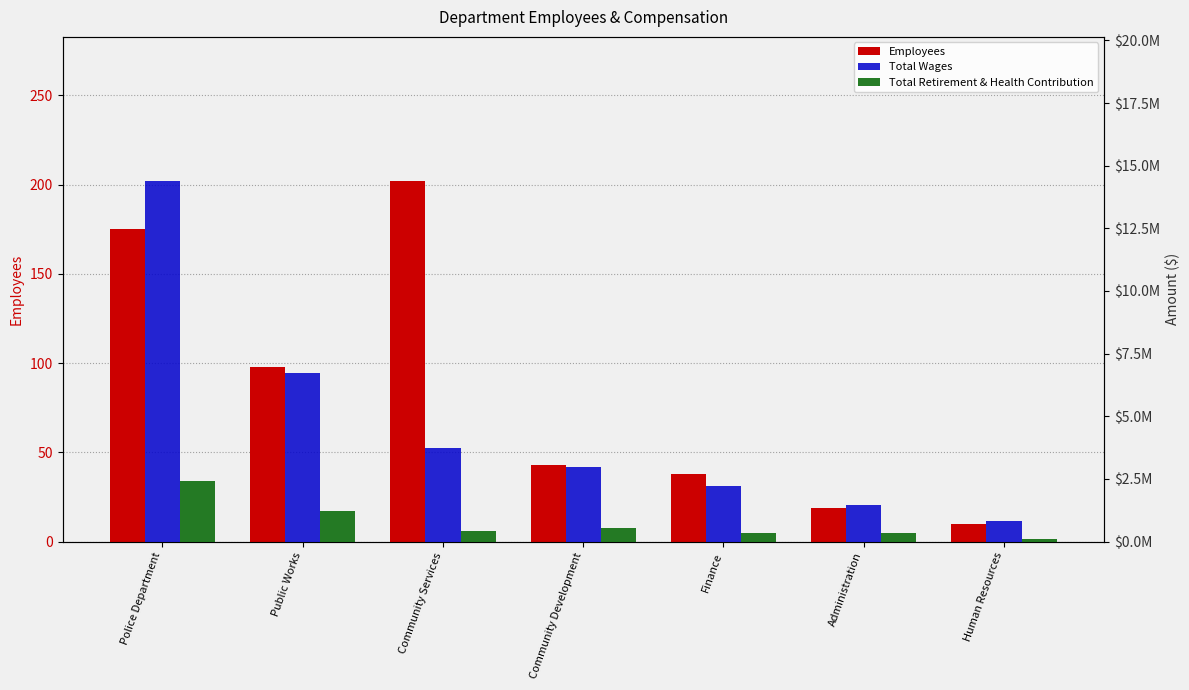

What is the difference between the highest and lowest values at Public Works?

6718100